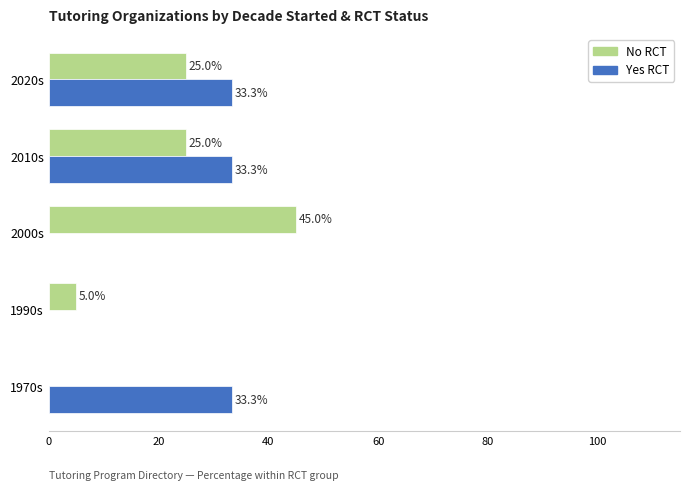

What is the sum of the Yes RCT values at 2020s and 2000s?

33.3